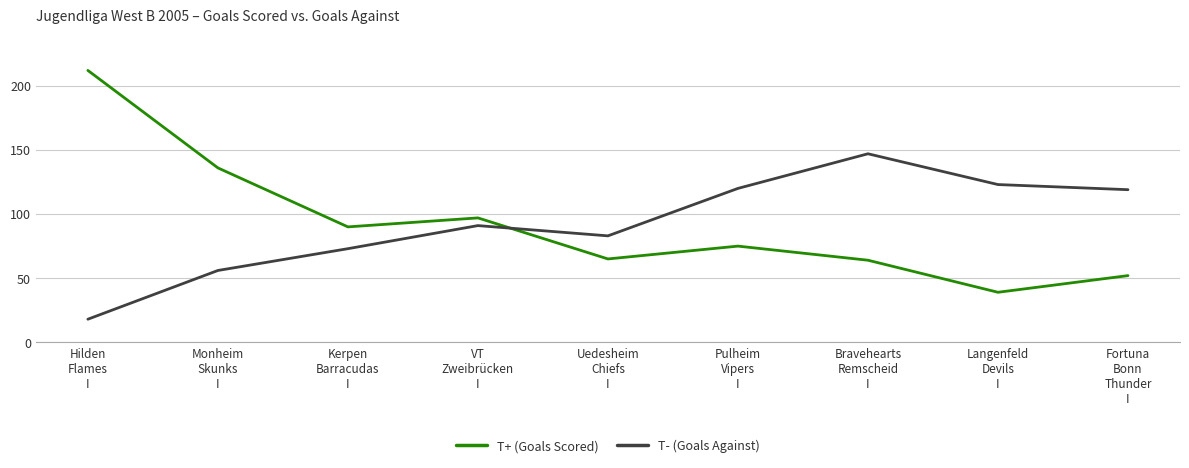

What is the minimum value for T+ (Goals Scored)?

39